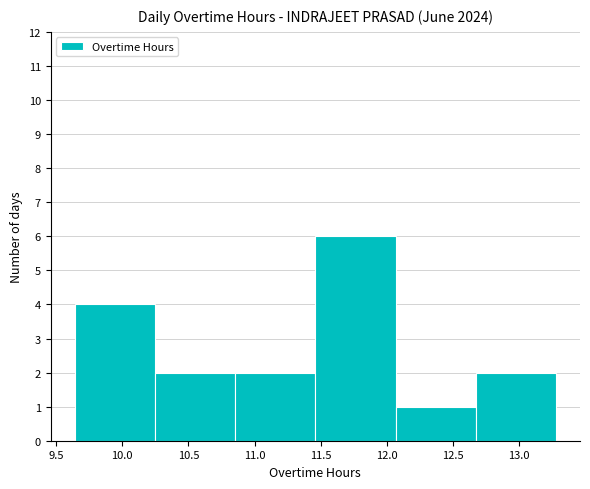

How tall is the bar that spans 12.05 to 12.65 on the x-axis? Neither the bar edges nor the heights are printed on the chart, so give them approximately, as read against the axes.

1